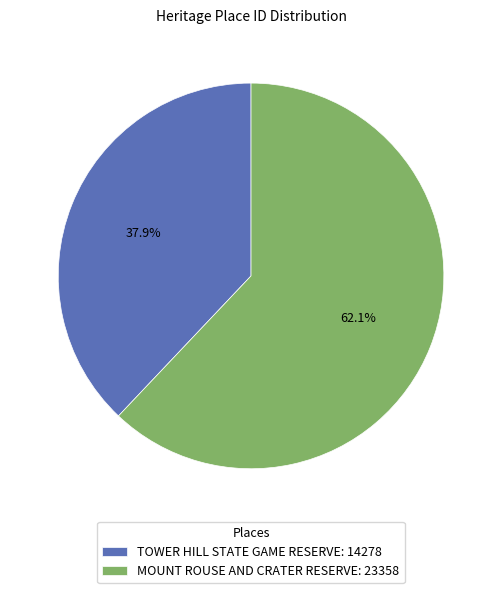

To the nearest percent, what is the difference between the largest and smallest slice percentages?

24%